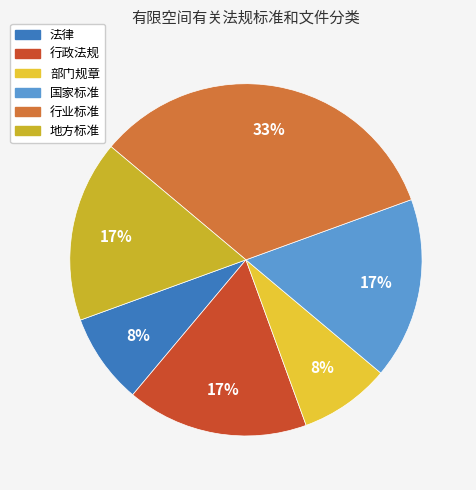

The 地方标准 slice represents 17% of the pie. True or false?

True